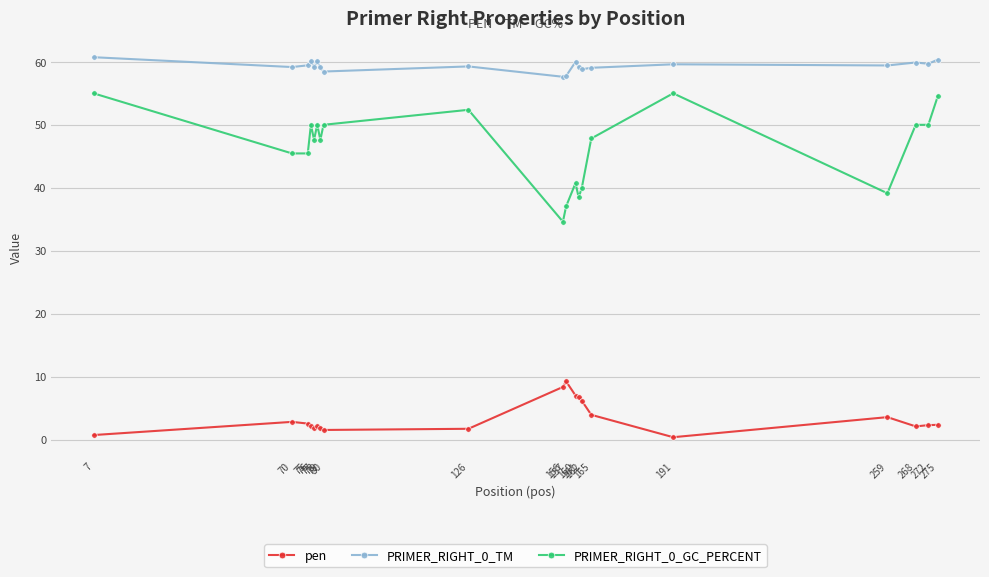

Count the number of categories in the chart.

20